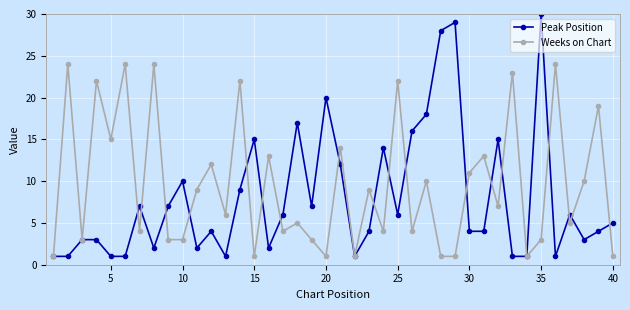

What is the smallest value displayed?

1